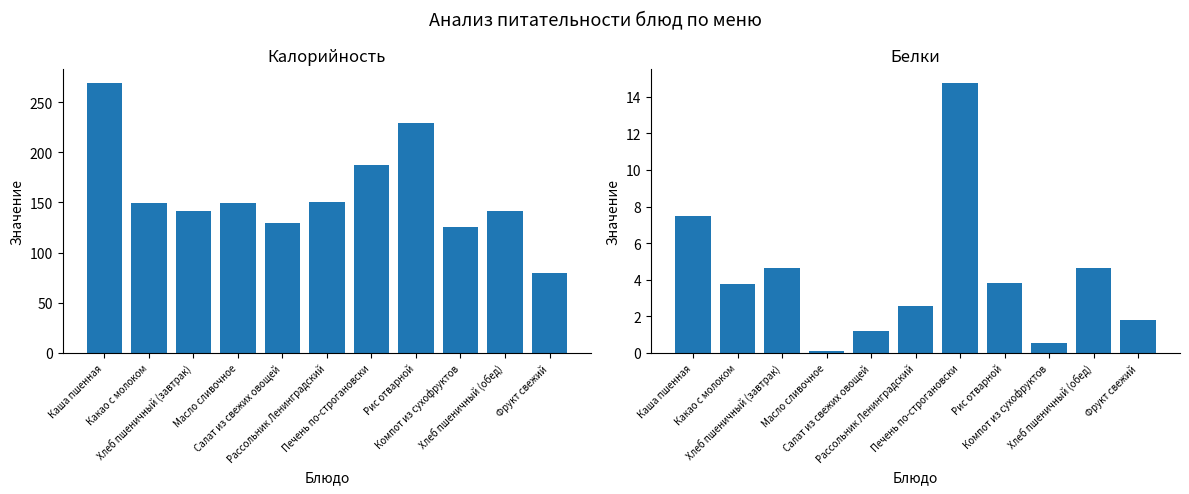

At which category is the sum across all series the highest?

Каша пшенная